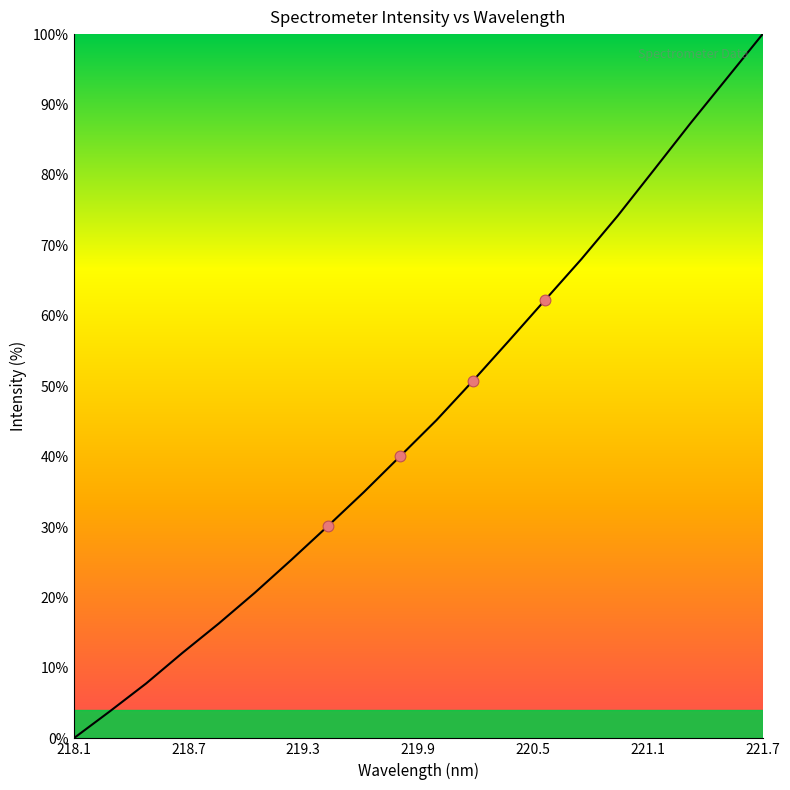

What is the difference between the maximum and minimum values?

100.0